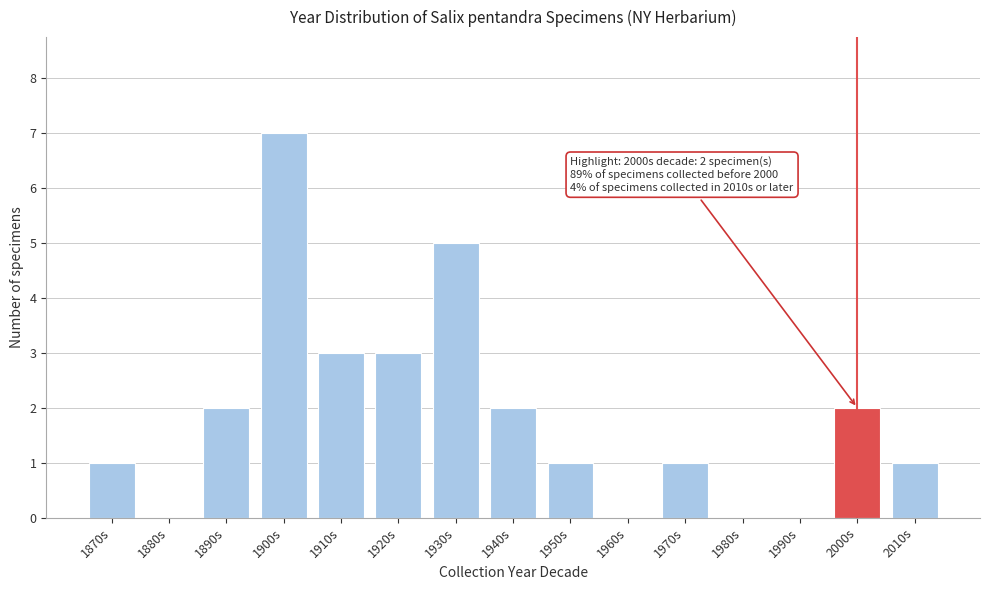

Reading right to left, list all the values displayed in this chart.

2010s=1	2000s=2	1990s=0	1980s=0	1970s=1	1960s=0	1950s=1	1940s=2	1930s=5	1920s=3	1910s=3	1900s=7	1890s=2	1880s=0	1870s=1